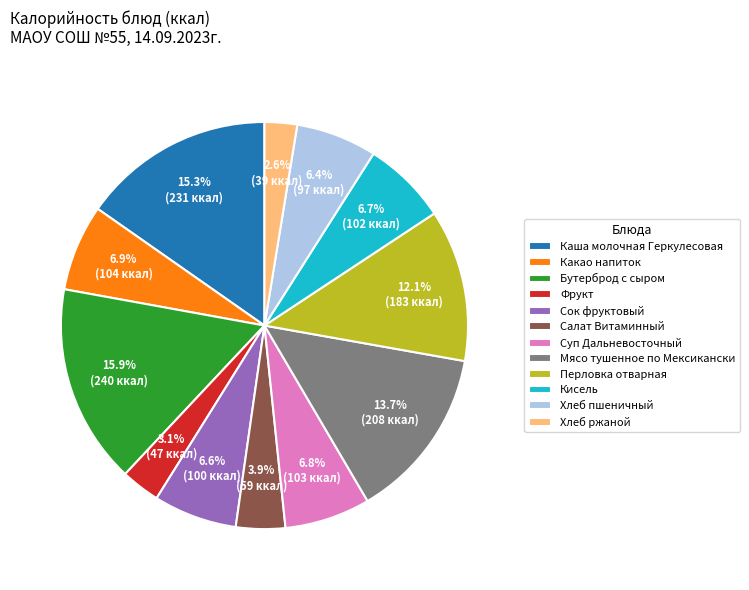

Between Фрукт and Сок фруктовый, which is larger?

Сок фруктовый